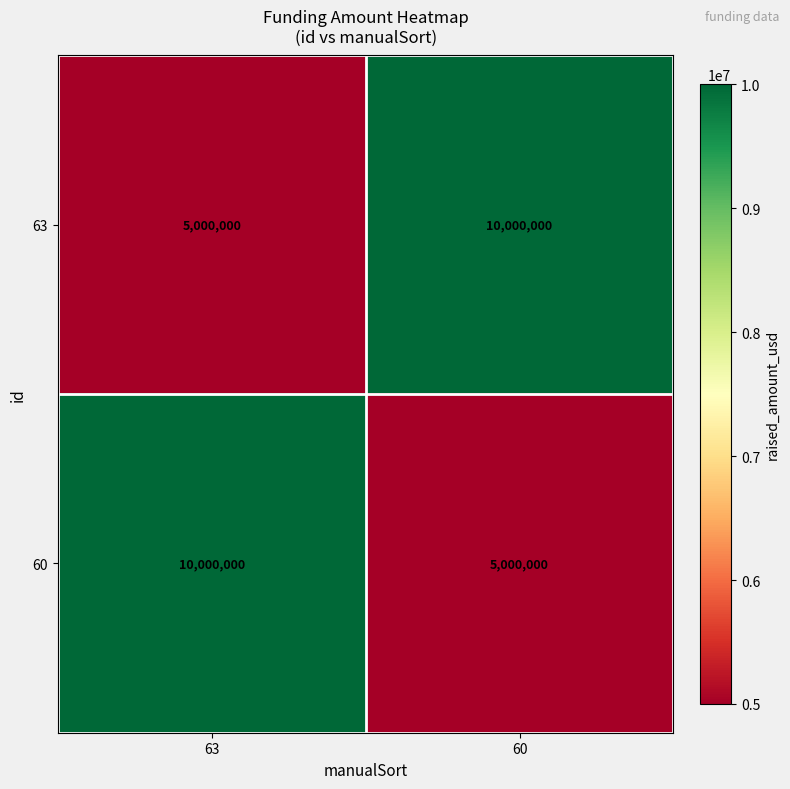

What is the average value of the 63 series?

7500000